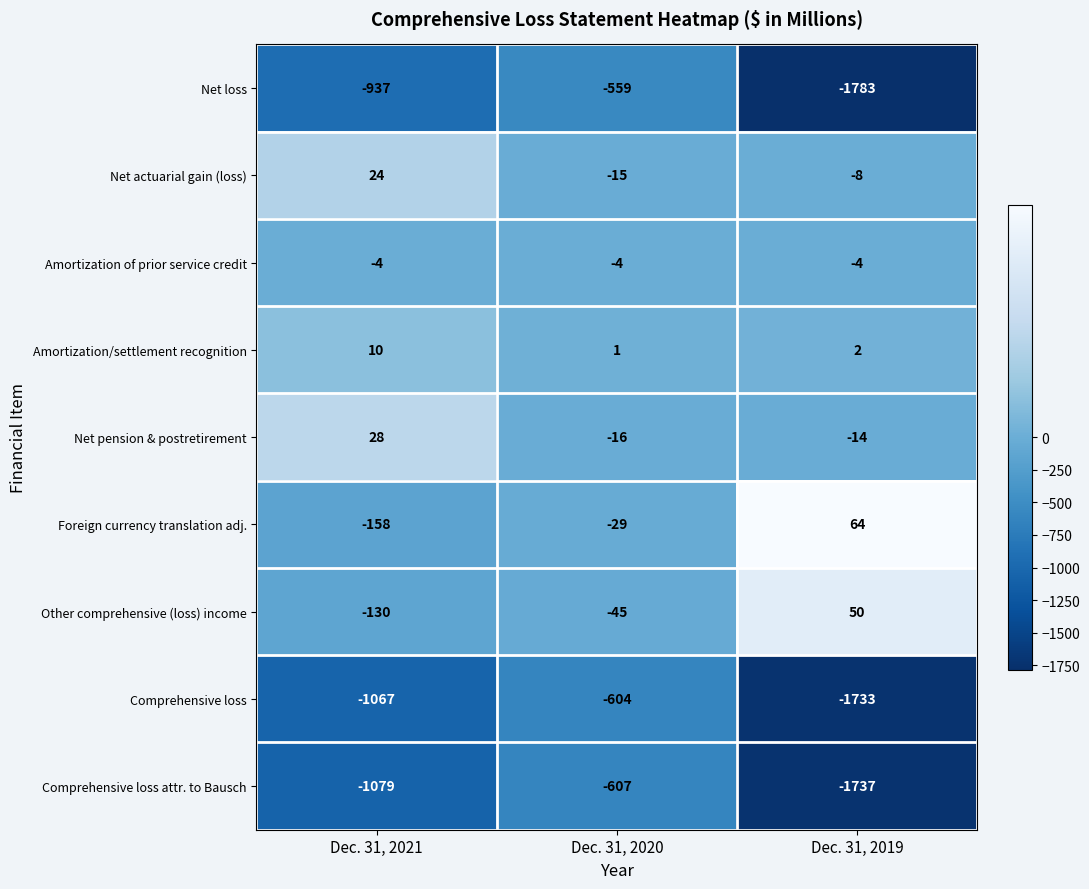

Rank the series at Dec. 31, 2020 from highest to lowest value.

Amortization/settlement recognition, Amortization of prior service credit, Net actuarial gain (loss), Net pension & postretirement, Foreign currency translation adj., Other comprehensive (loss) income, Net loss, Comprehensive loss, Comprehensive loss attr. to Bausch